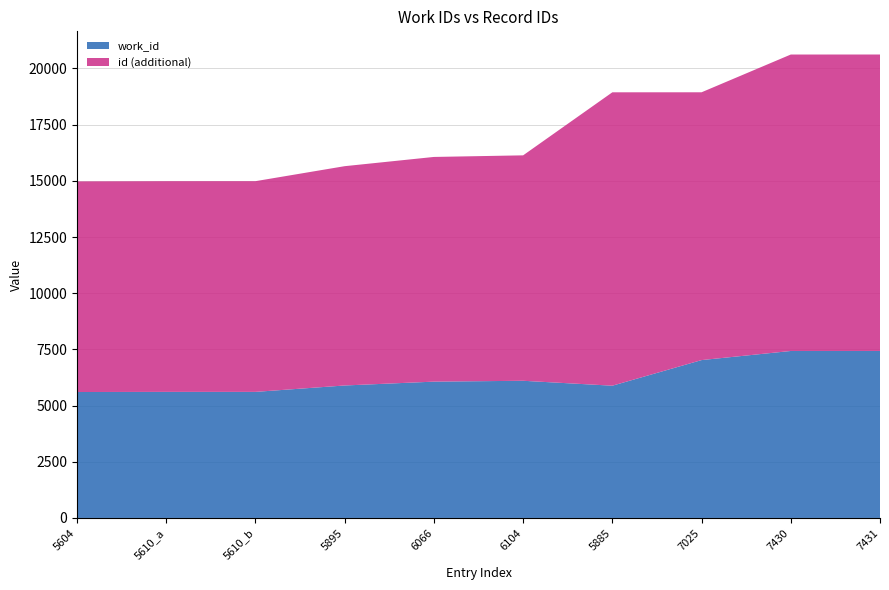

Reading left to right, extract all data points from this chart.

work_id: 5604	5610	5610	5895	6066	6104	5885	7025	7430	7431
id: 14976	14985	14986	15653	16064	16135	18940	18941	20621	20622